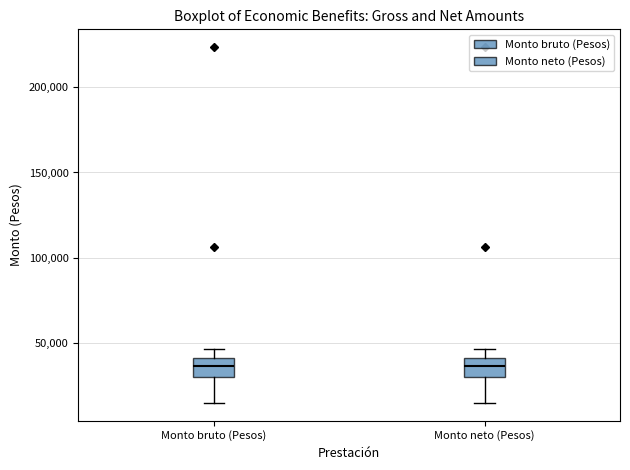

Reading left to right, transcribe this box plot: for each box, give where its median line is, the range the box spans, and where its two whiskers end, as read against the y-axis. The values are not printed on the chart, so give them approximately, as read against the axis.

Monto bruto (Pesos): median 35000, box 30000 to 40000, whiskers 15000 to 45000
Monto neto (Pesos): median 35000, box 30000 to 40000, whiskers 15000 to 45000